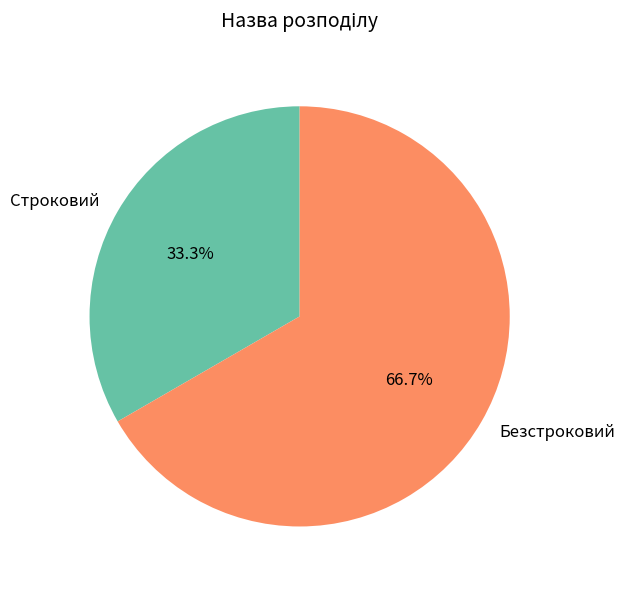

The Строковий slice represents 33% of the pie. True or false?

True